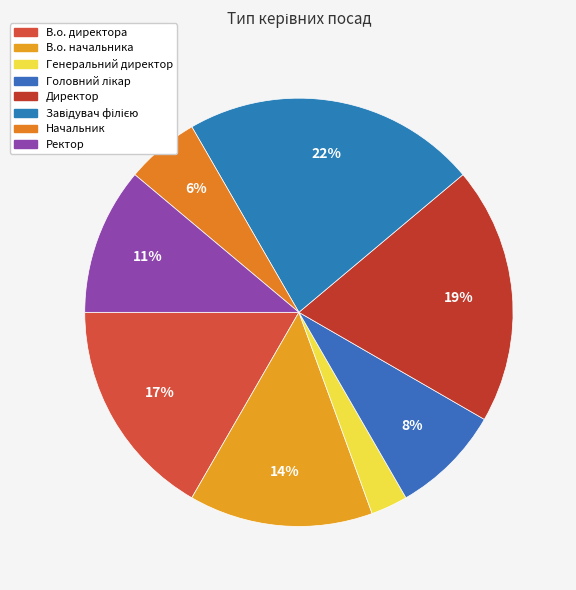

Is В.о. директора the majority of the pie?

No